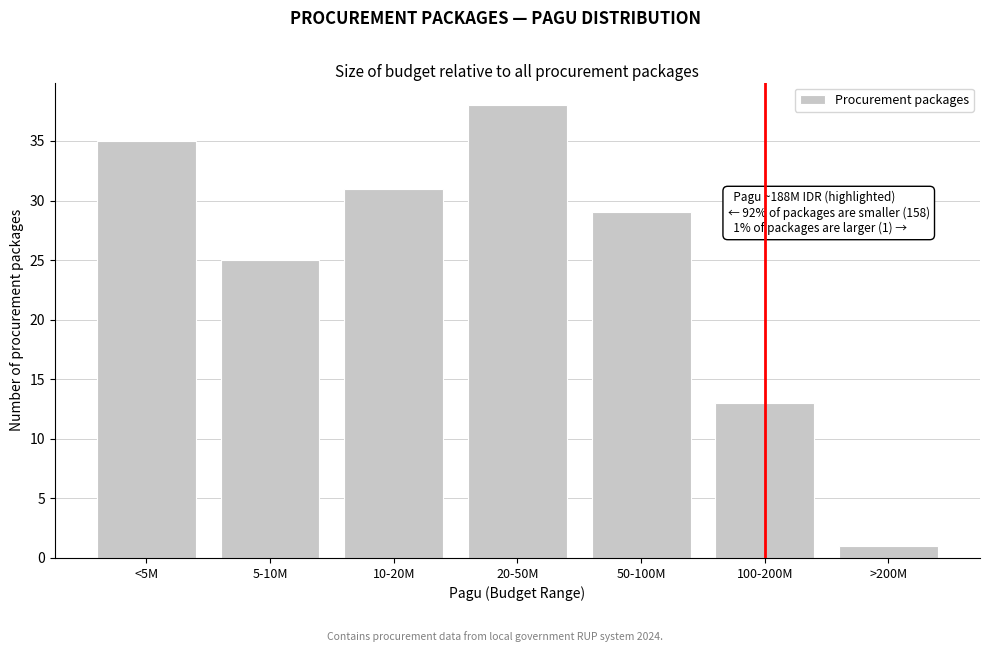

Reading left to right, extract all data points from this chart.

35	25	31	38	29	13	1